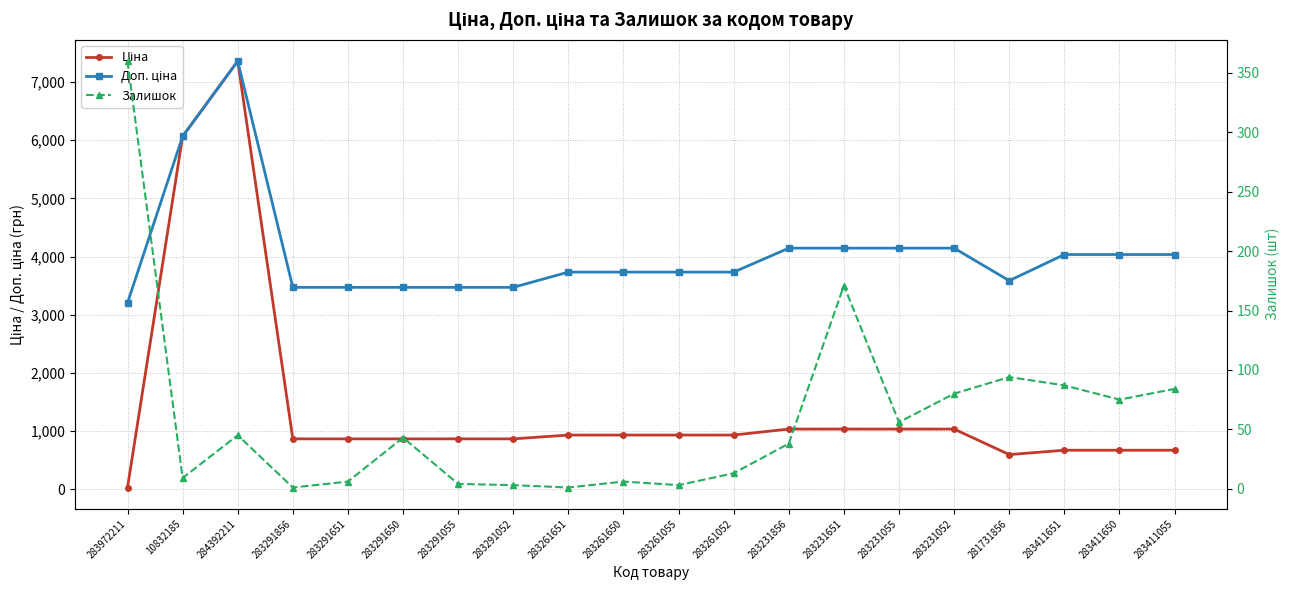

True or false: Доп. ціна and Залишок intersect in this chart.

False